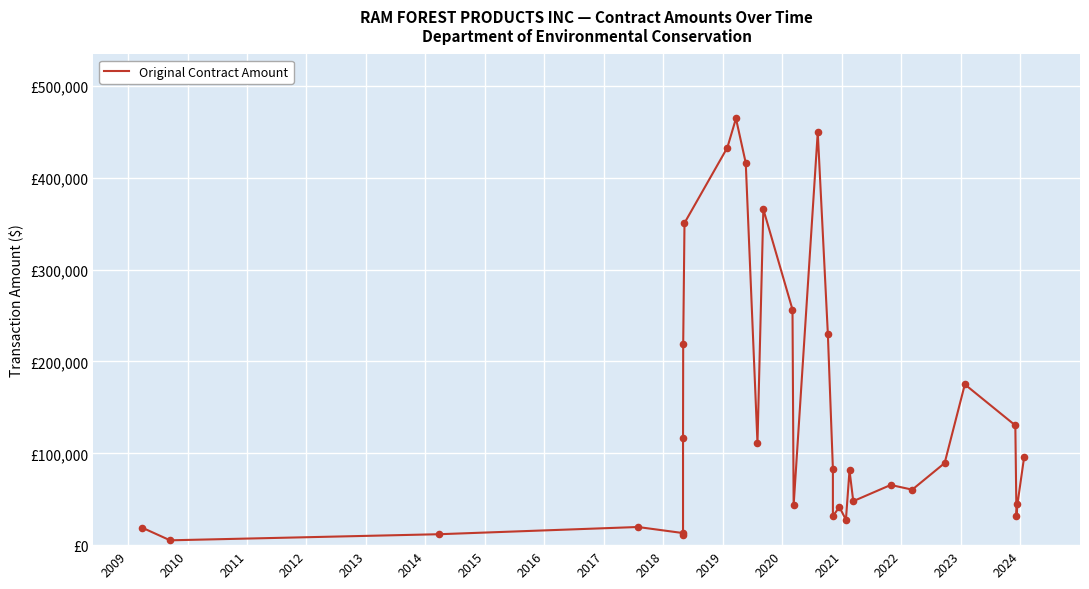

Between 2024 and 2019, which is larger?

2019